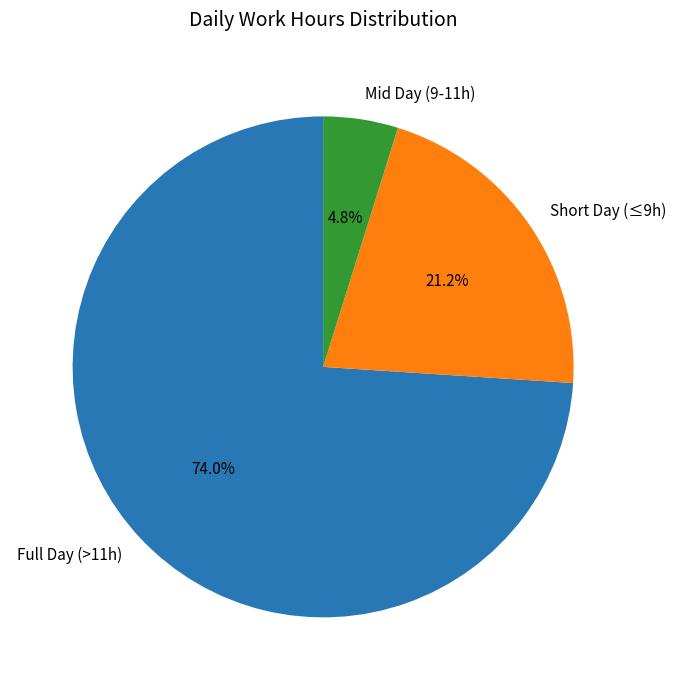

What is the largest slice in the pie chart?

Full Day (>11h)